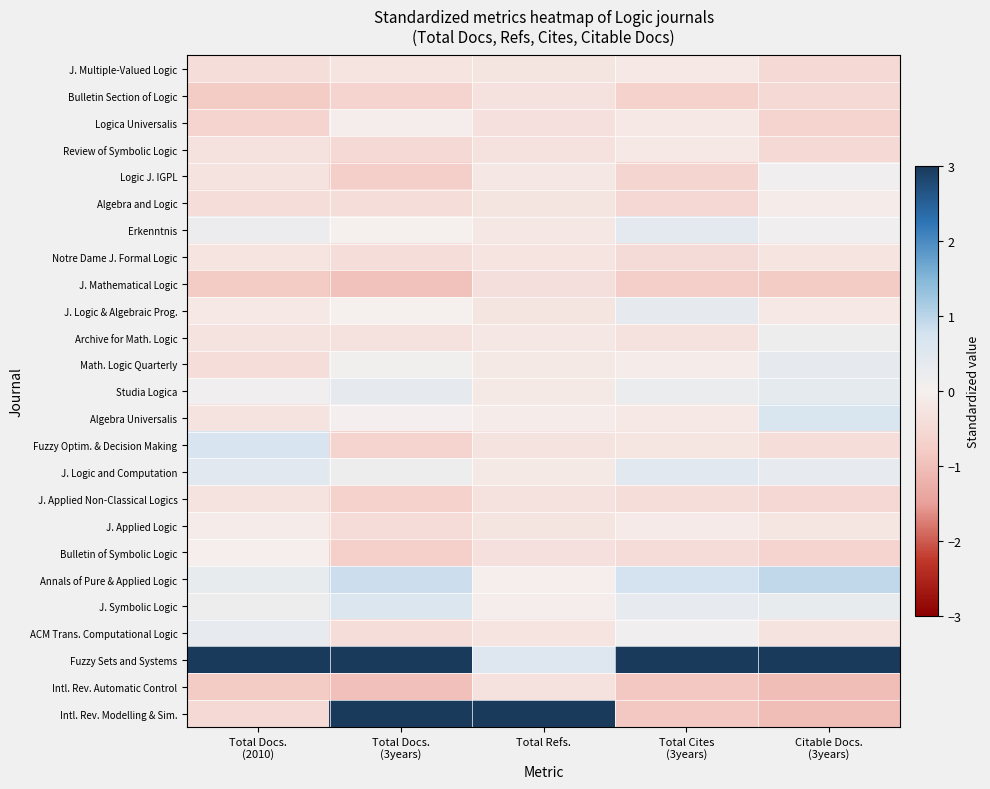

Rank the series by their maximum value, from highest to lowest.

Intl. Rev. Modelling & Sim., Fuzzy Sets and Systems, Annals of Pure & Applied Logic, Fuzzy Optim. & Decision Making, Algebra Universalis, J. Symbolic Logic, J. Logic and Computation, Erkenntnis, Studia Logica, J. Logic & Algebraic Prog., Math. Logic Quarterly, ACM Trans. Computational Logic, Archive for Math. Logic, Logic J. IGPL, Bulletin of Symbolic Logic, Logica Universalis, Algebra and Logic, J. Applied Logic, J. Multiple-Valued Logic, Review of Symbolic Logic, Notre Dame J. Formal Logic, J. Applied Non-Classical Logics, Intl. Rev. Automatic Control, Bulletin Section of Logic, J. Mathematical Logic